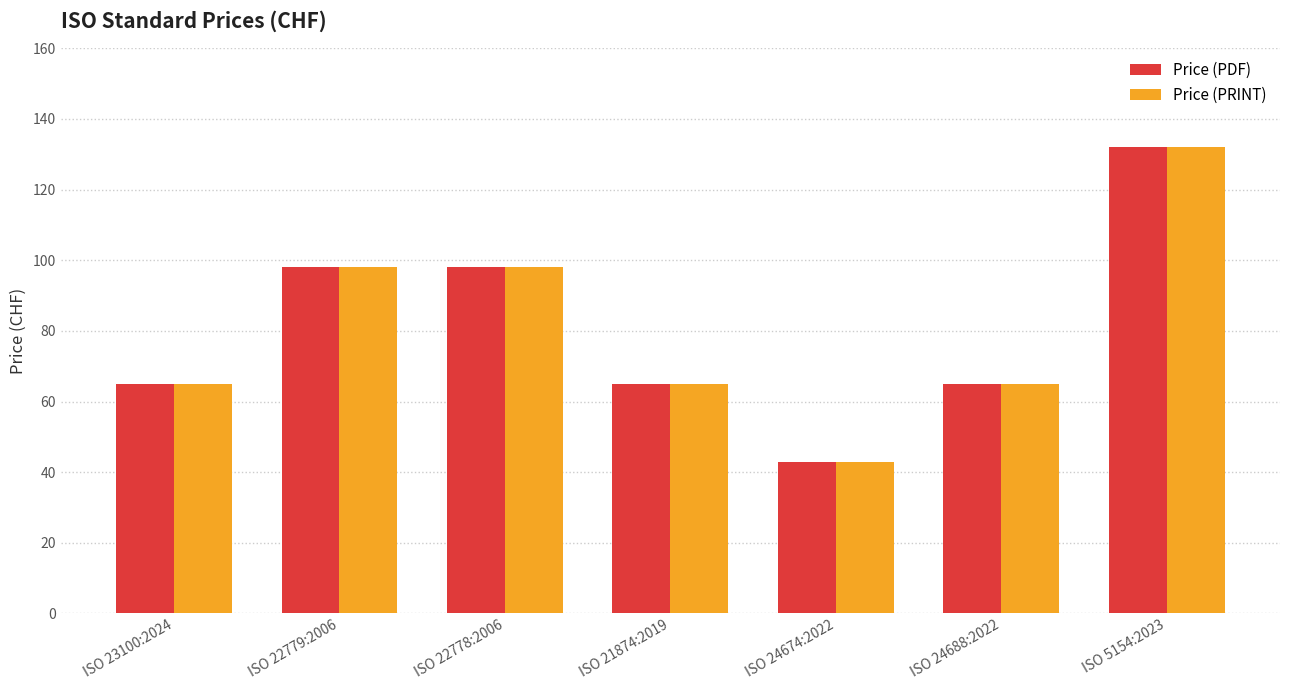

How many bars are there in each group?

2